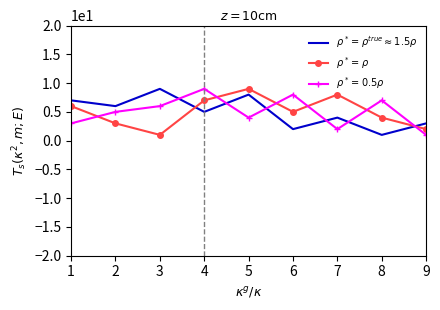

Where does the $\rho^* = \rho^{true} \approx 1.5\rho$ series first go above 5?

1